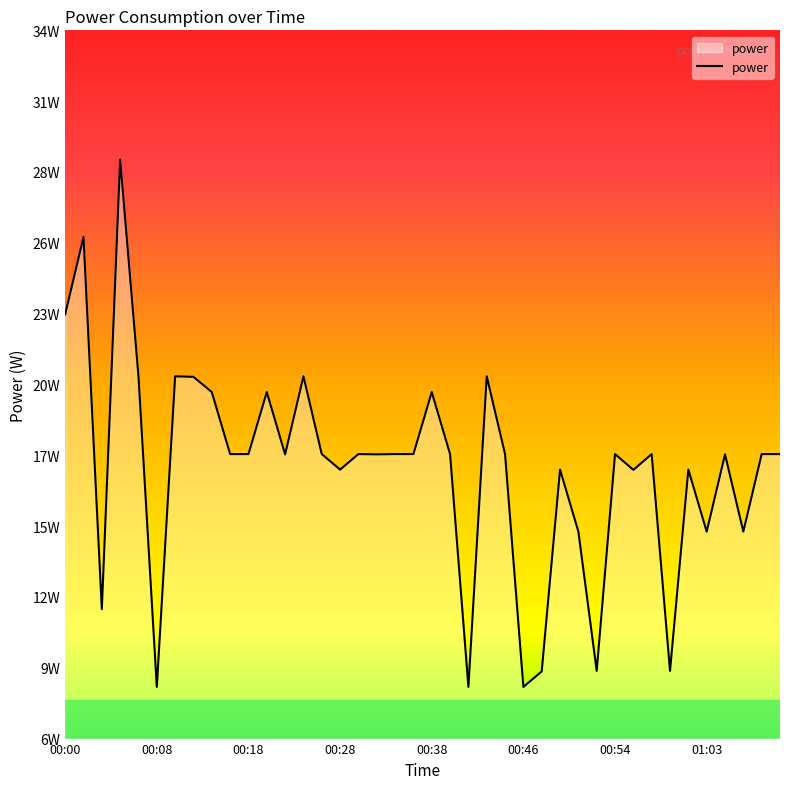

What is the average value?

16.8